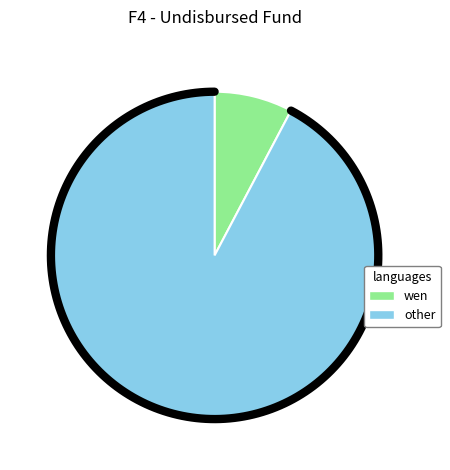

True or false: Bill/04762 accounts for 4% of the total.

False